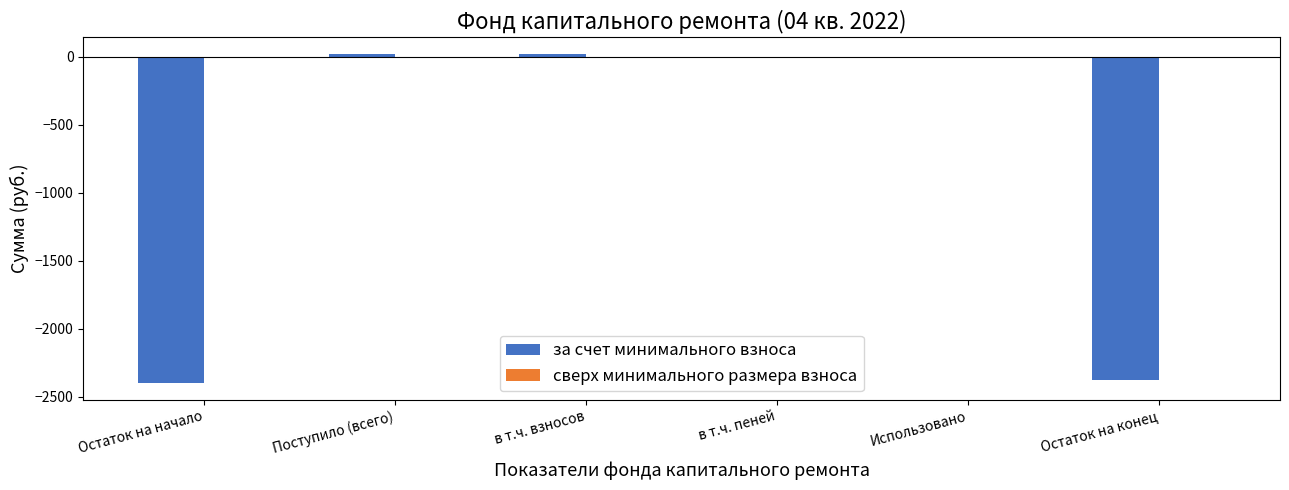

Which has a higher value, Использовано or Остаток на конец?

Использовано